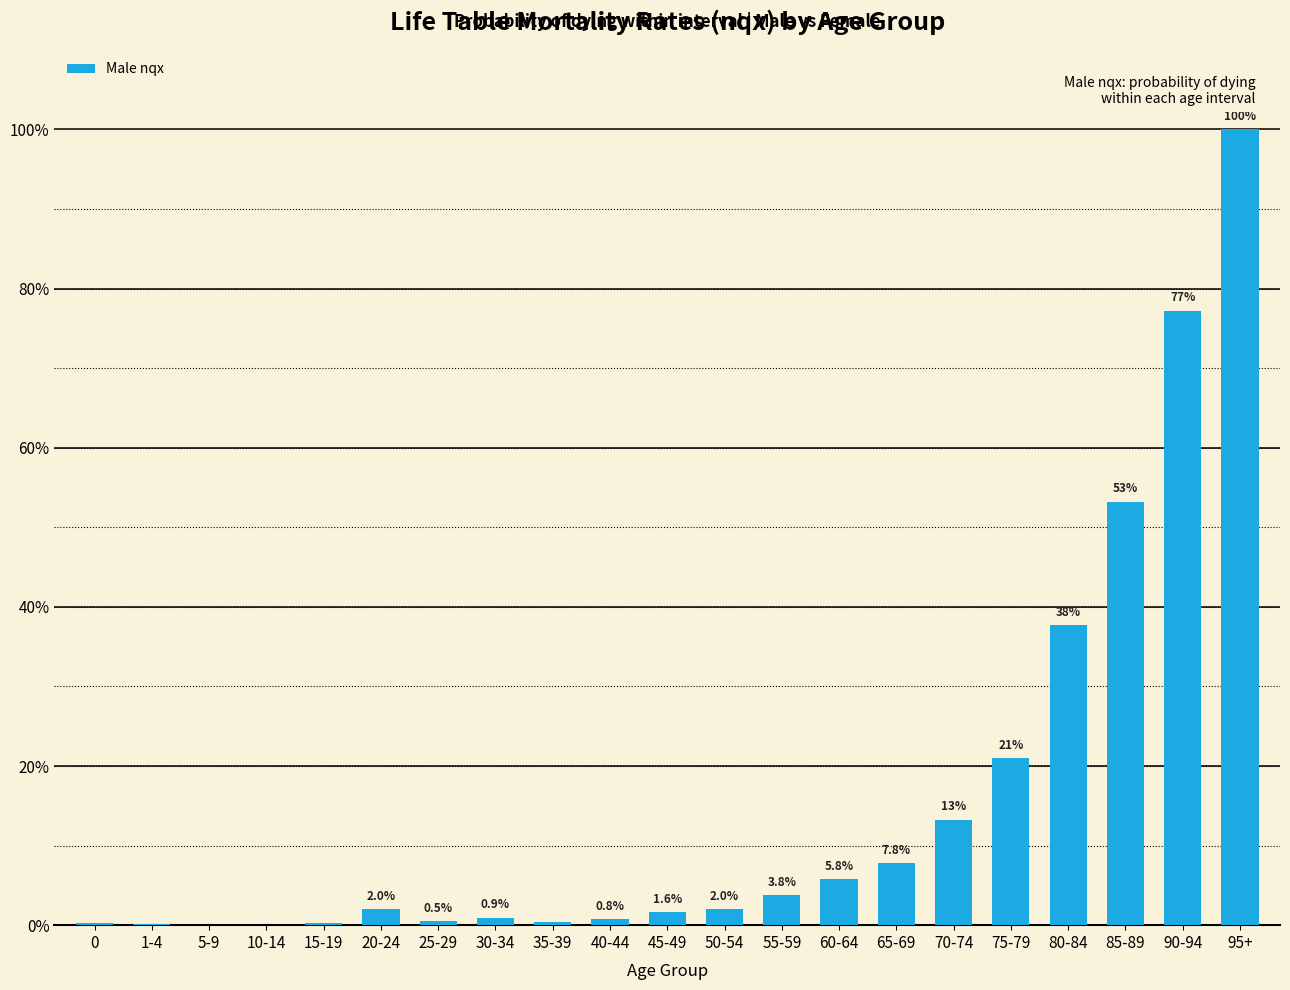

What is the approximate value at 80-84?

37.7